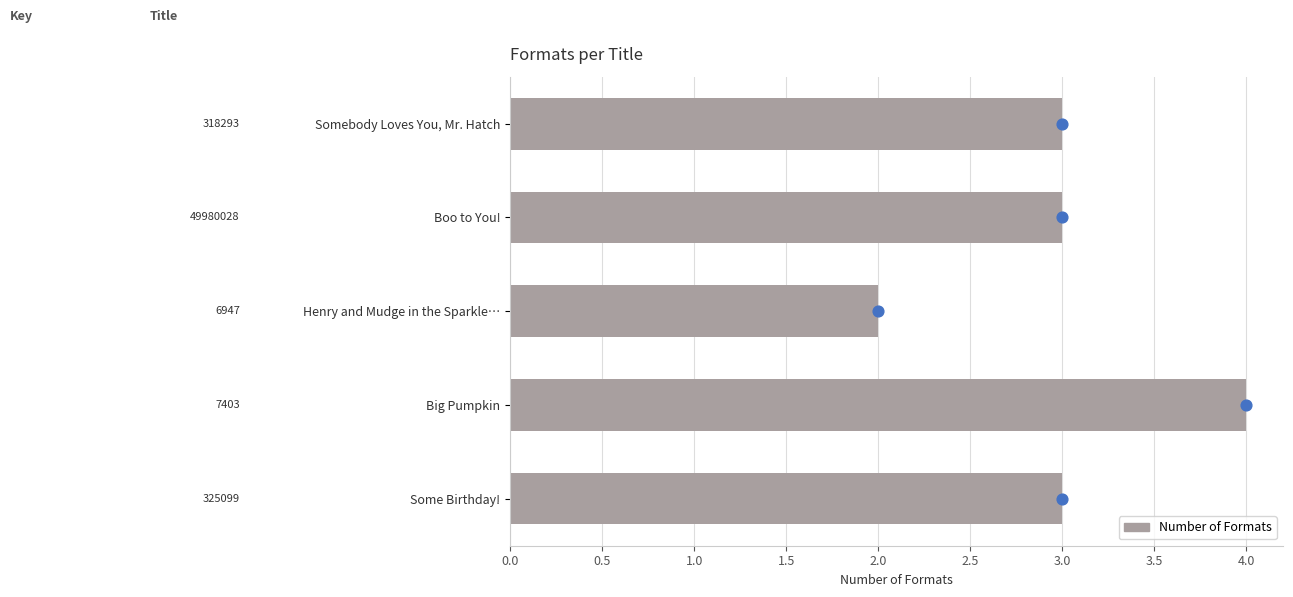

What is the change in value from Henry and Mudge in the Sparkle… to Some Birthday!?

+1